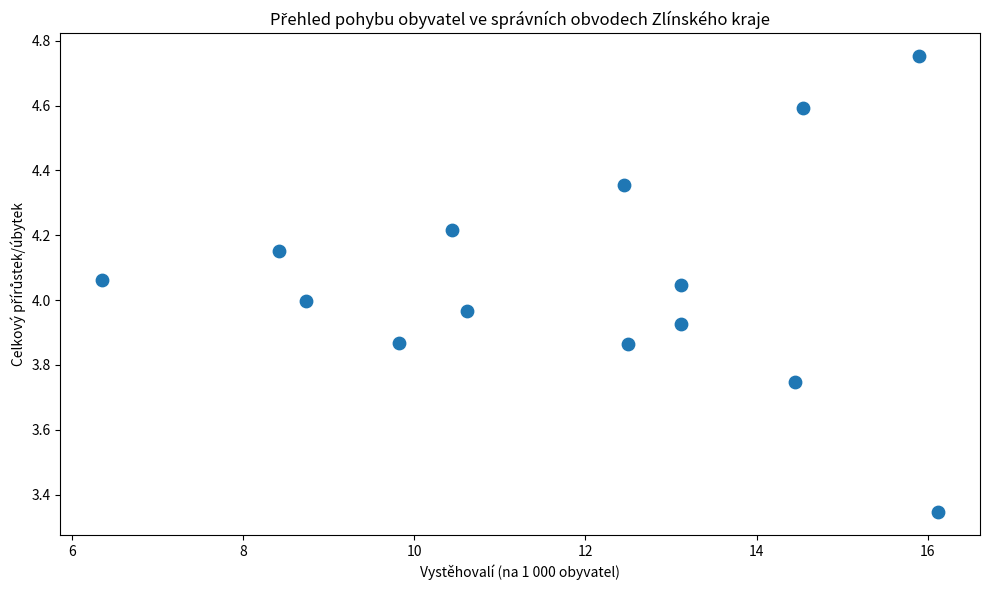

What is the range of X values (max minus min)?

9.8